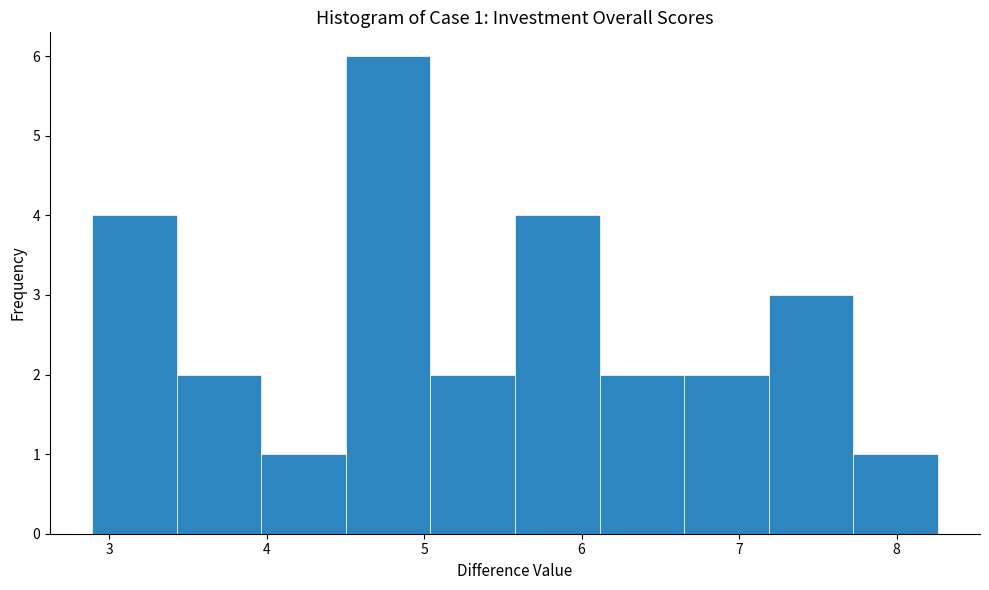

Which range on the x-axis has the tallest bar?

4.5 to 5.0